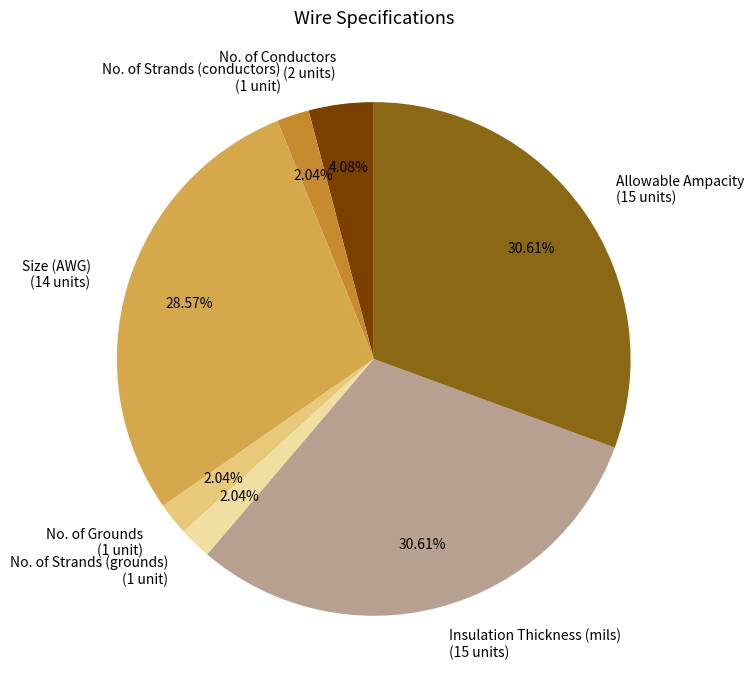

Is there any slice that represents more than half of the pie?

No